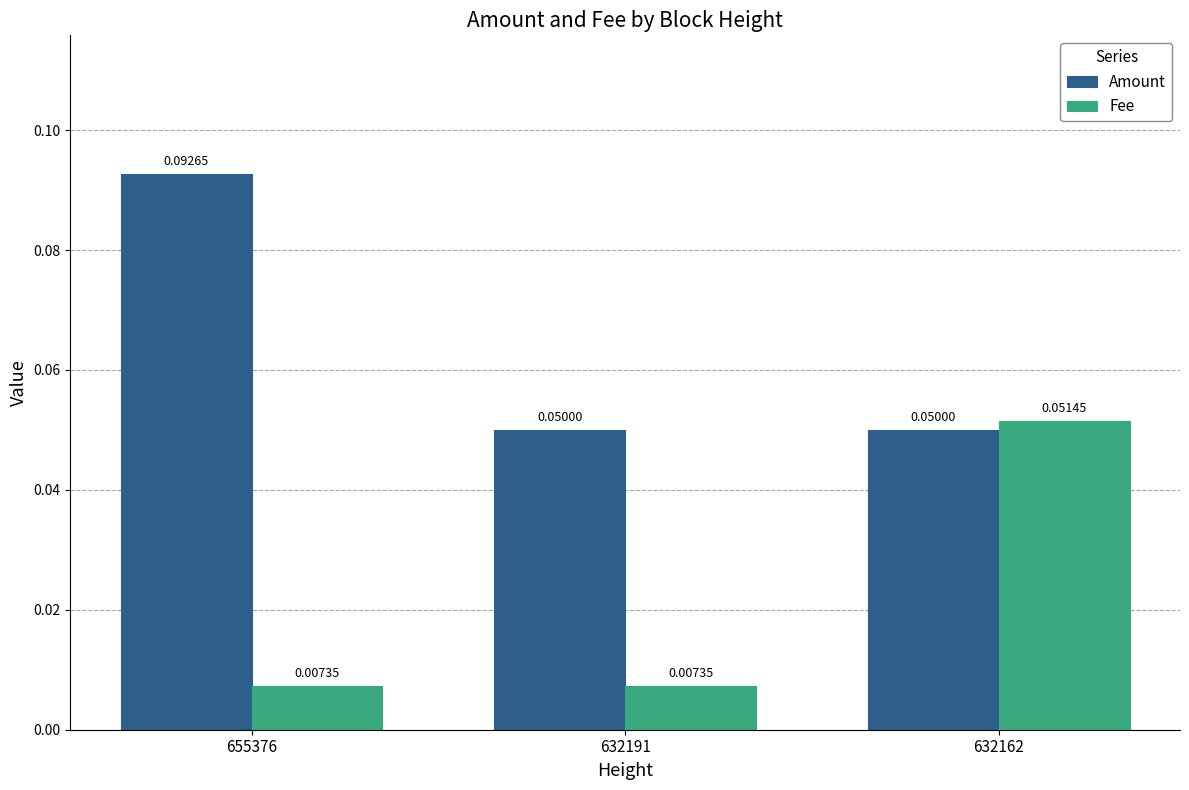

Which series changed the most between 655376 and 632191?

Amount